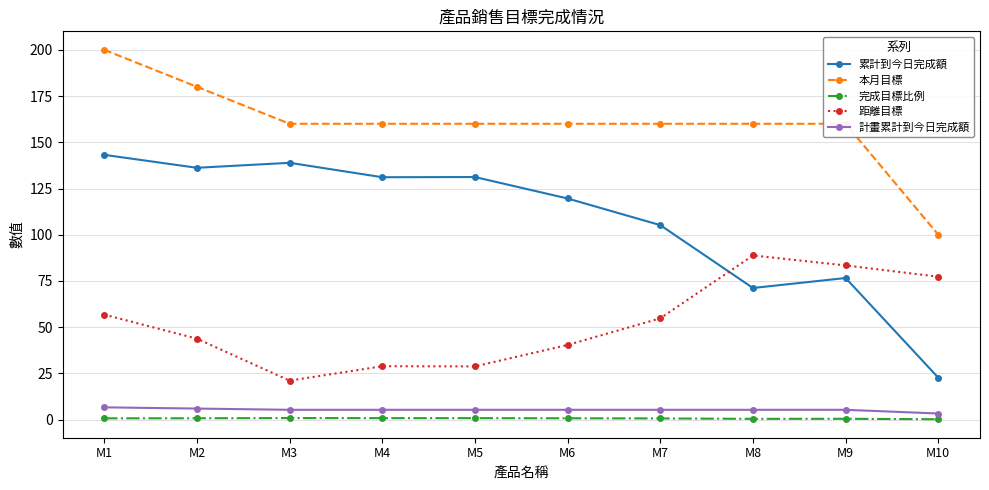

What is the difference between the maximum and minimum values in the 計畫累計到今日完成額 series?

3.3